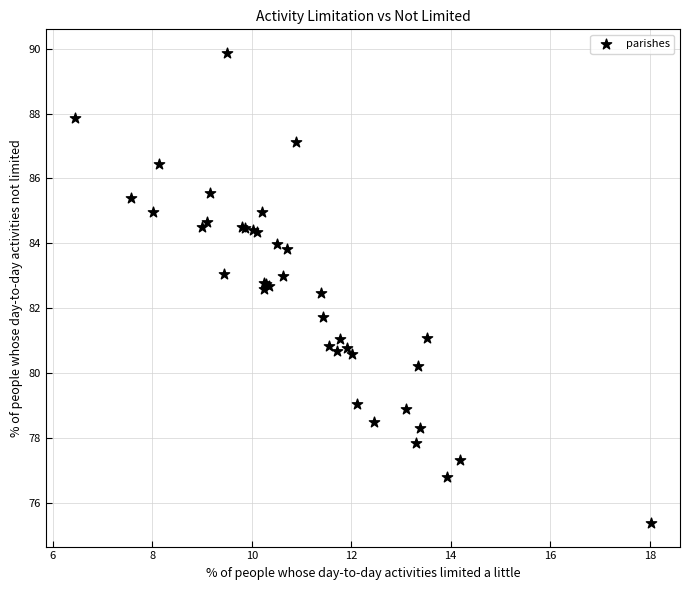

What Y value in the scatter plot is closest to 82?

81.7